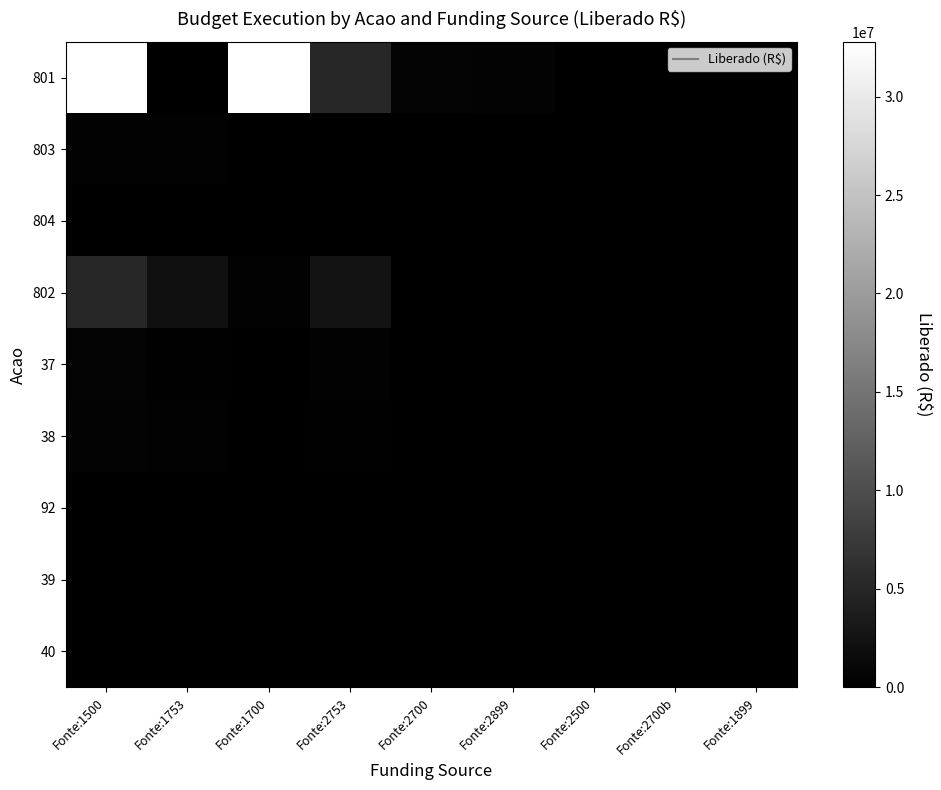

Which series has the largest range (max minus min)?

801